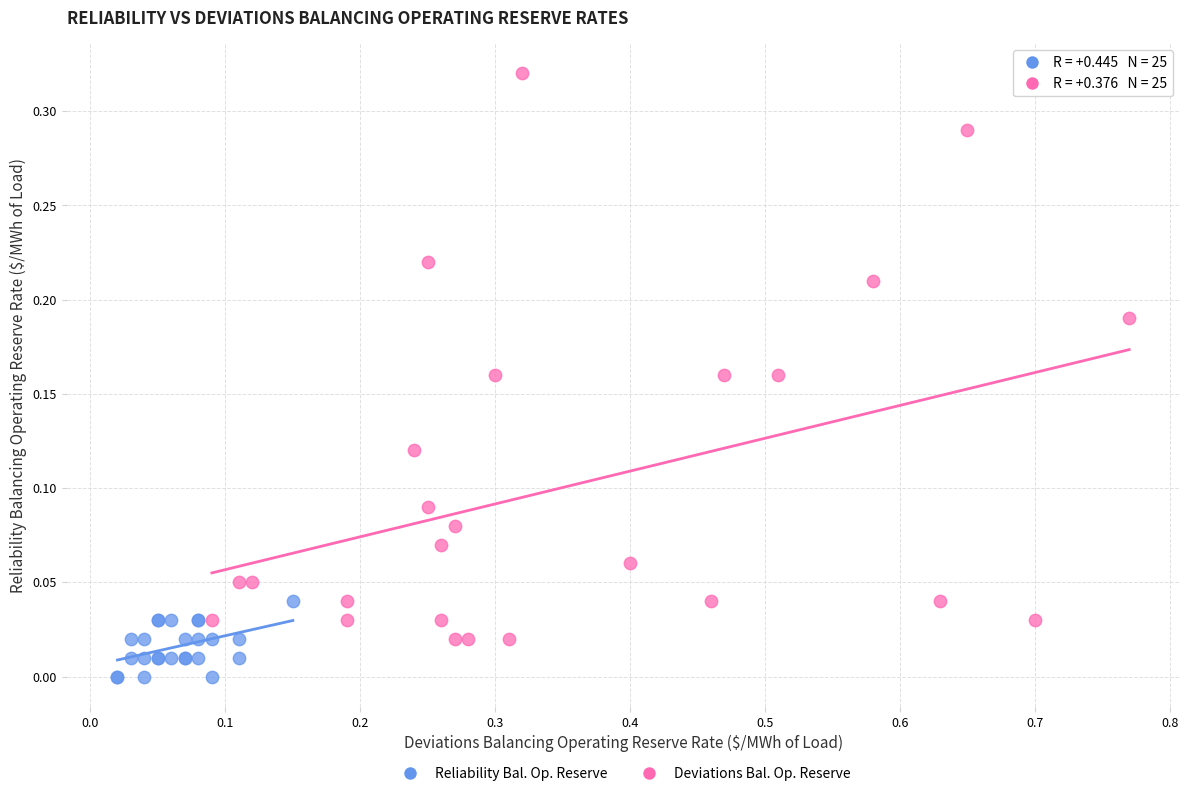

Which series contains the highest Y value?

Deviations Bal. Op. Reserve